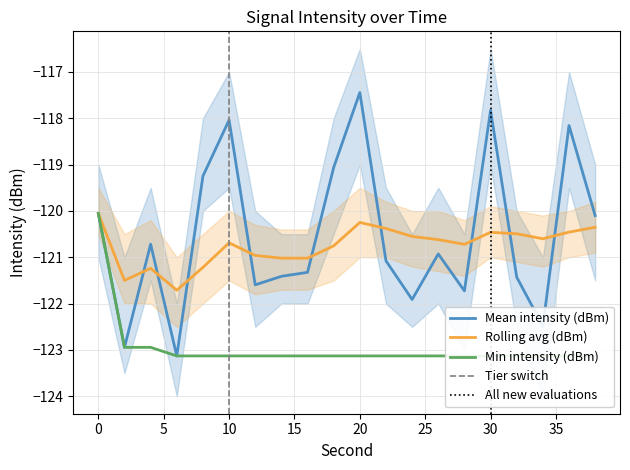

At which label does Rolling avg (dBm) reach its minimum?

6